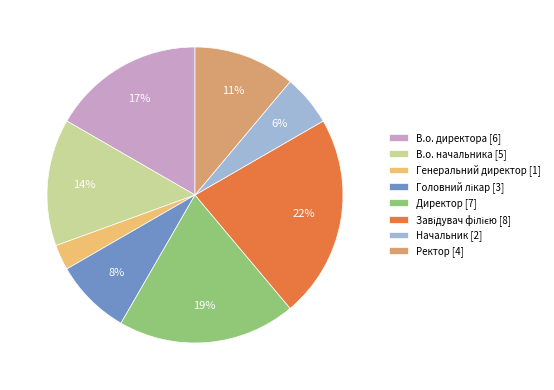

Which has a higher value, В.о. начальника [5] or Директор [7]?

Директор [7]